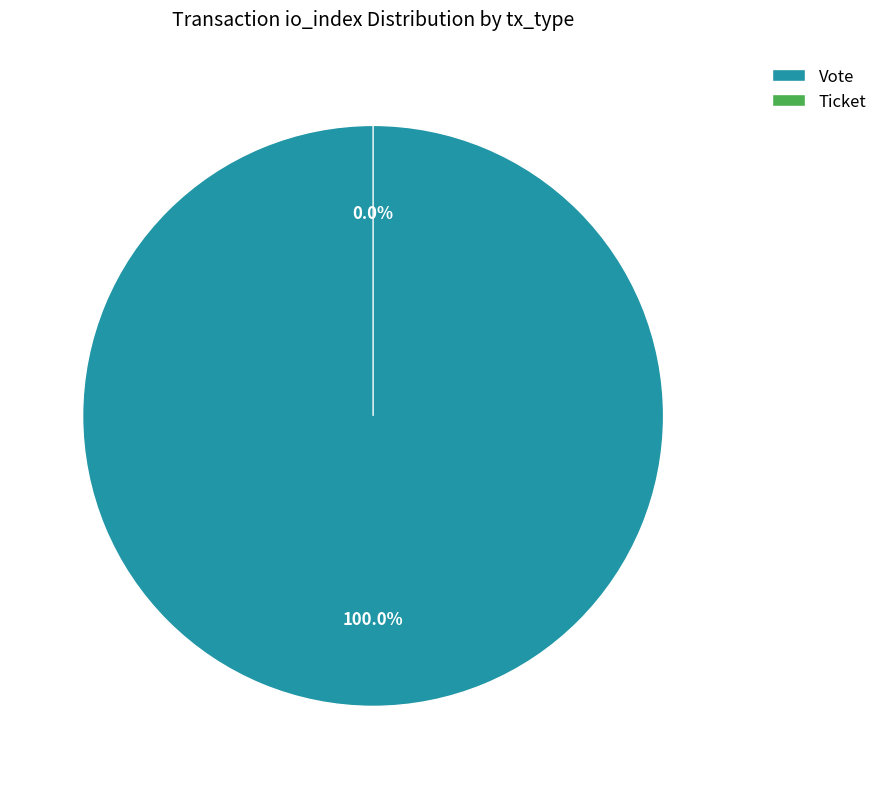

Is Vote the majority of the pie?

Yes